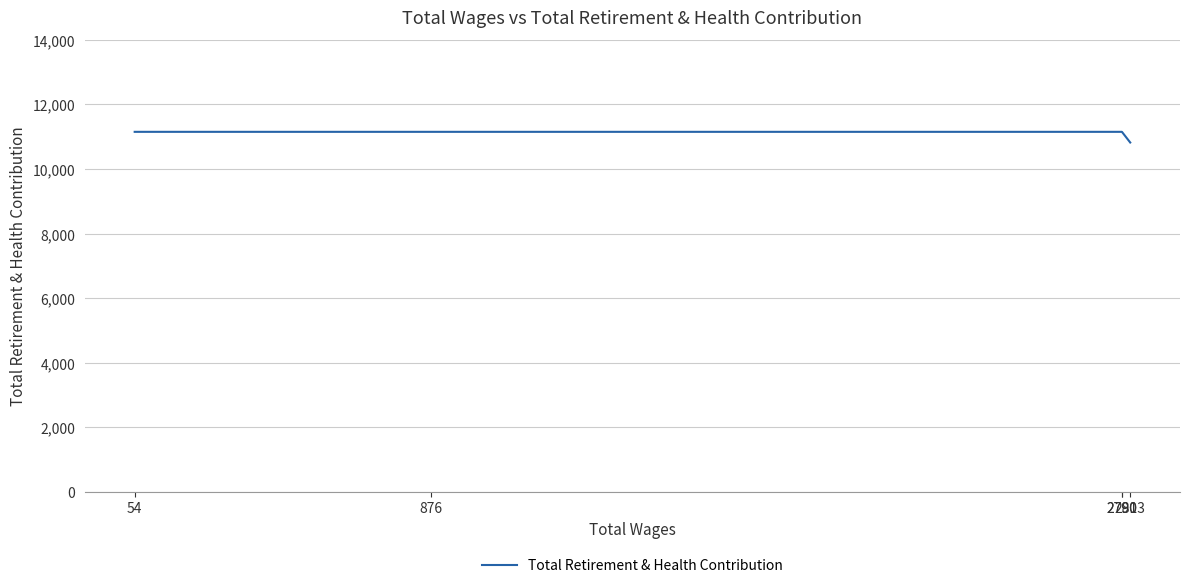

At which category does the chart reach its peak across all series?

2790